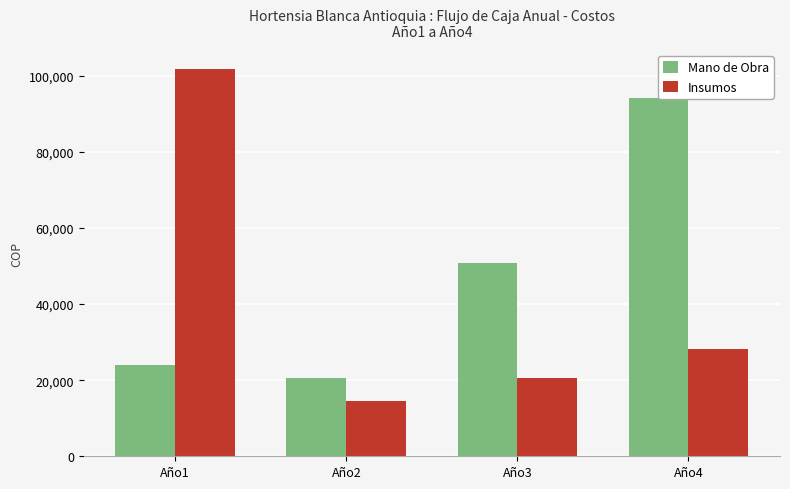

What is the difference between the second highest and minimum values in the Insumos series?

13589.0